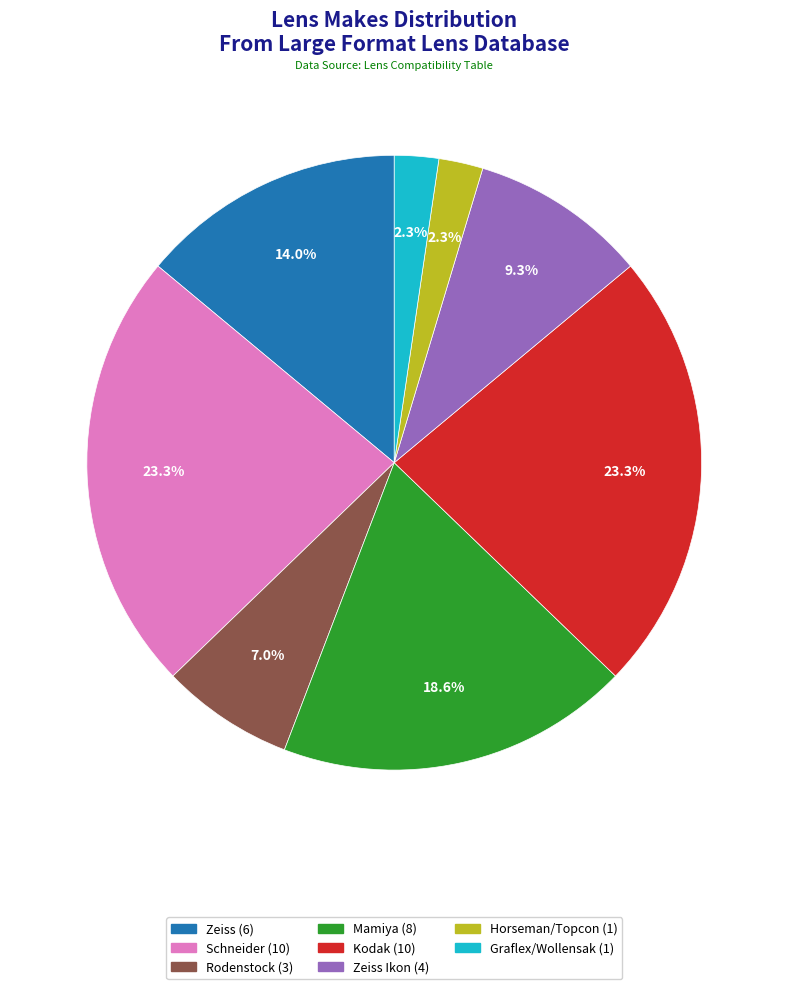

Is there any slice that represents more than half of the pie?

No